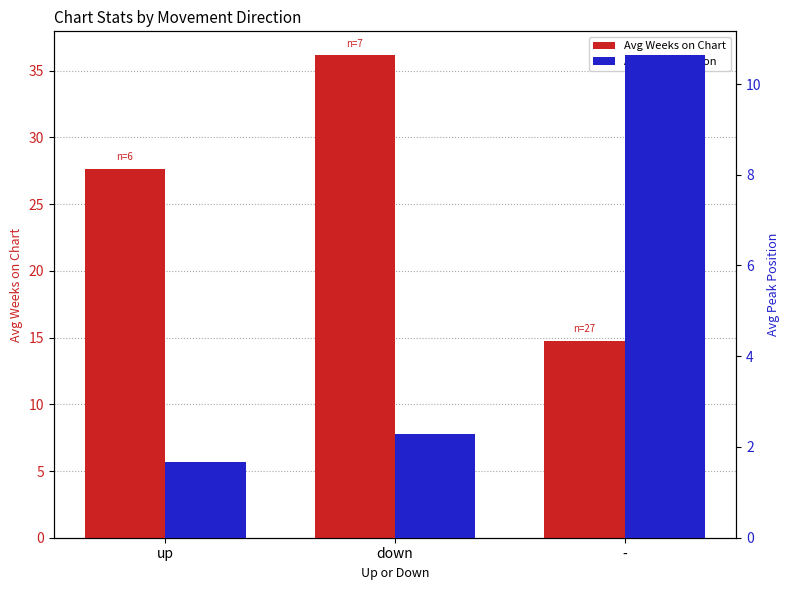

List the series in order of their peak value, lowest first.

Avg Peak Position, Avg Weeks on Chart